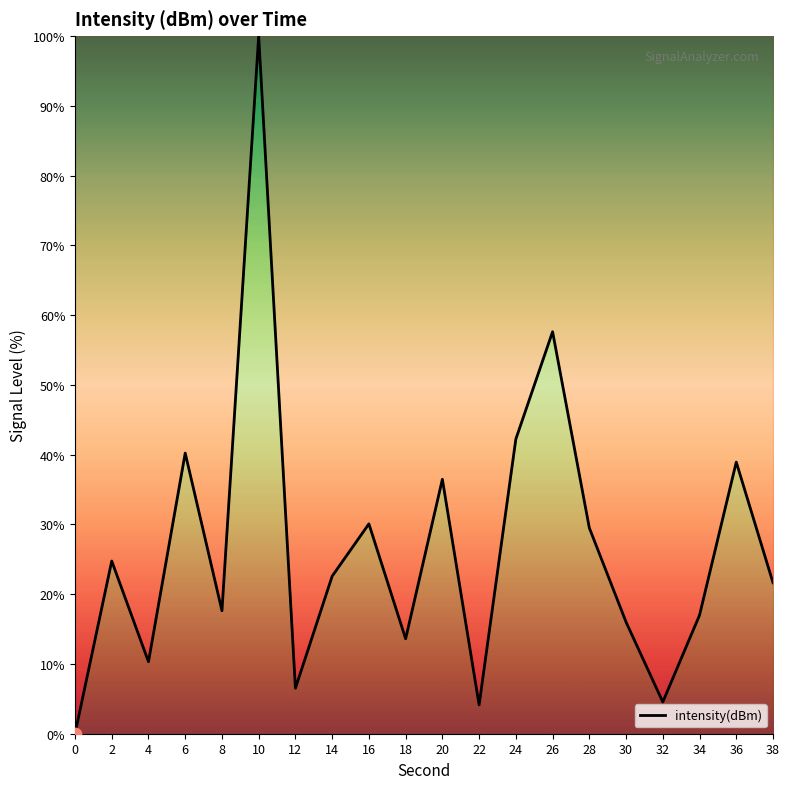

What is the change in value from 0 to 38?

+21.6